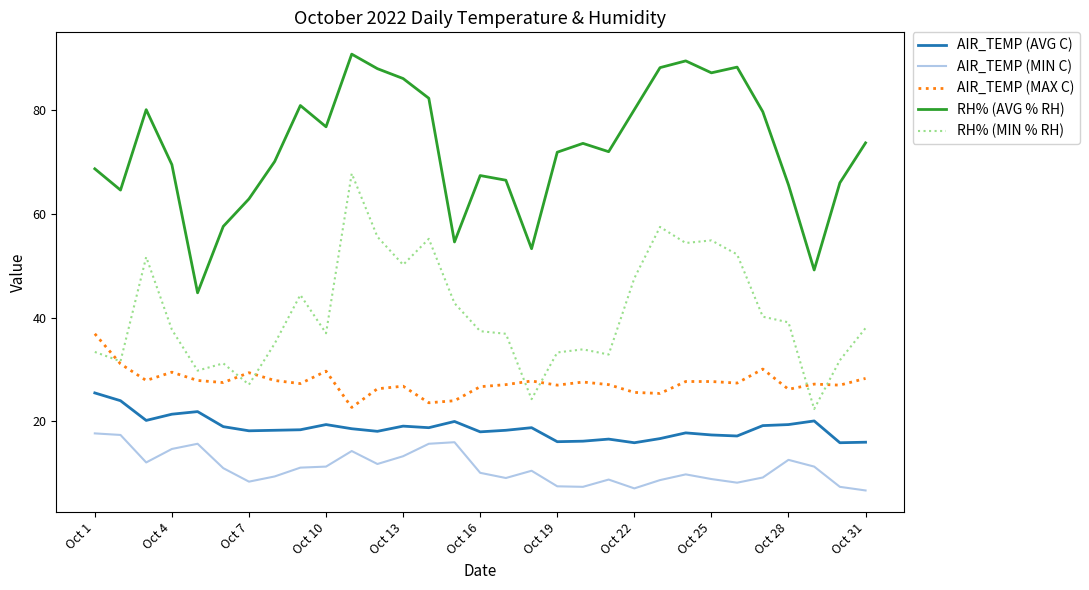

Rank the series by their maximum value, from highest to lowest.

RH% (AVG % RH), RH% (MIN % RH), AIR_TEMP (MAX C), AIR_TEMP (AVG C), AIR_TEMP (MIN C)